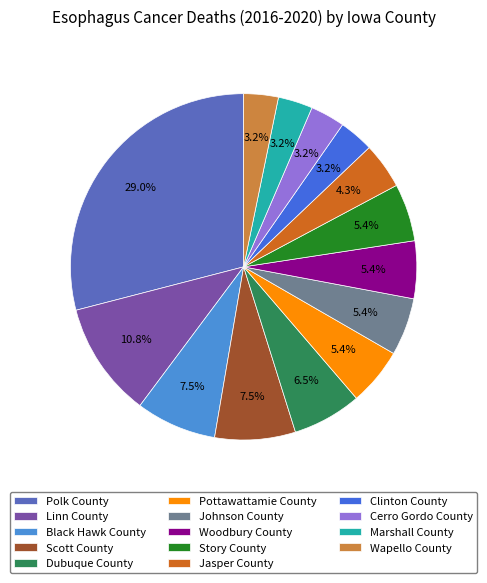

Approximately how many times larger is the value at Johnson County compared to Marshall County?

1.7